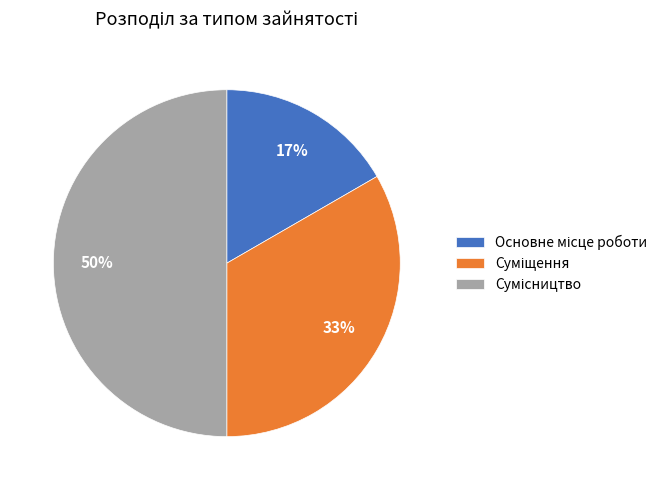

To the nearest percent, what is the difference between the largest and smallest slice percentages?

33%